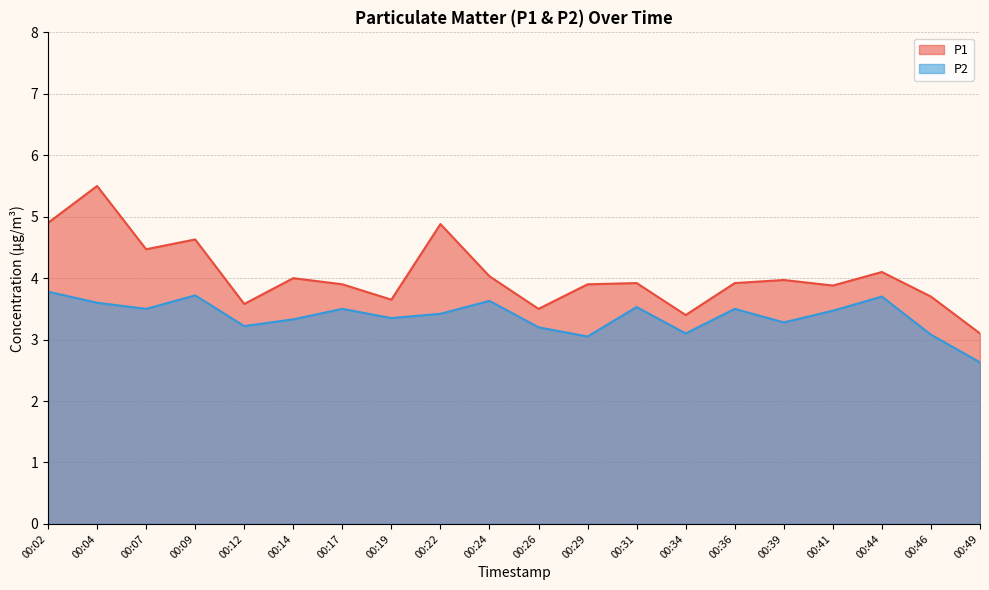

True or false: P1 and P2 intersect in this chart.

False